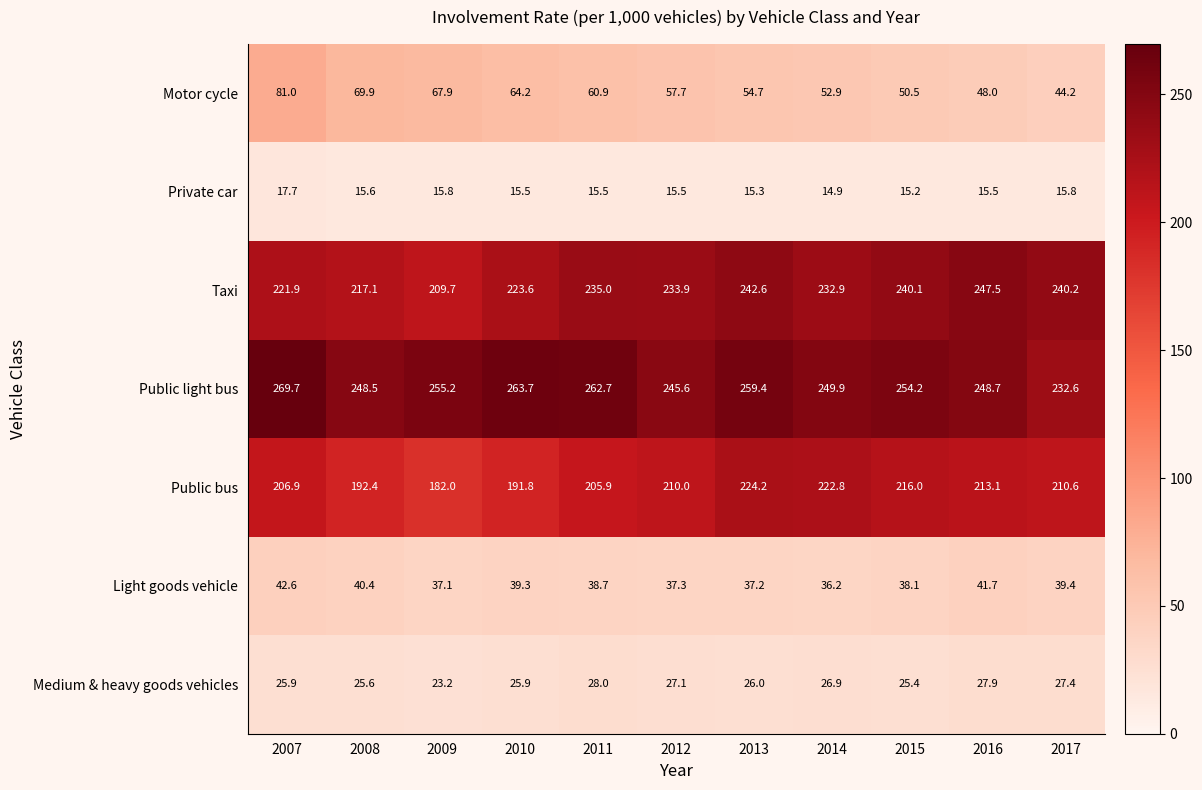

At which category is the sum across all series the highest?

2007